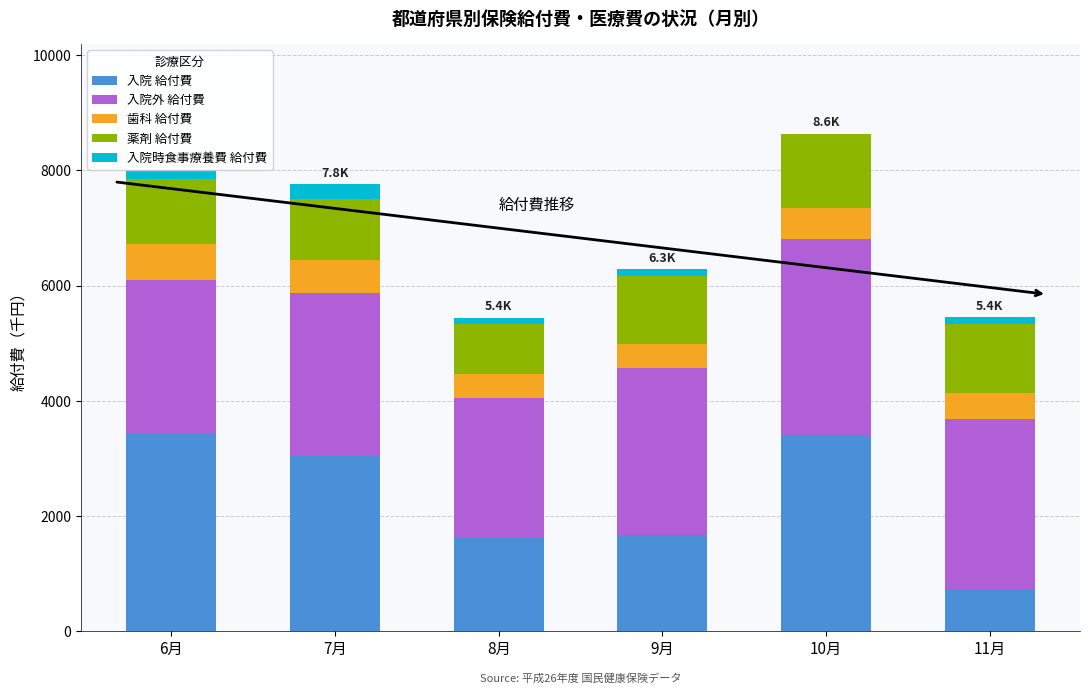

What are all the series names shown in the legend?

入院 給付費, 入院外 給付費, 歯科 給付費, 薬剤 給付費, 入院時食事療養費 給付費